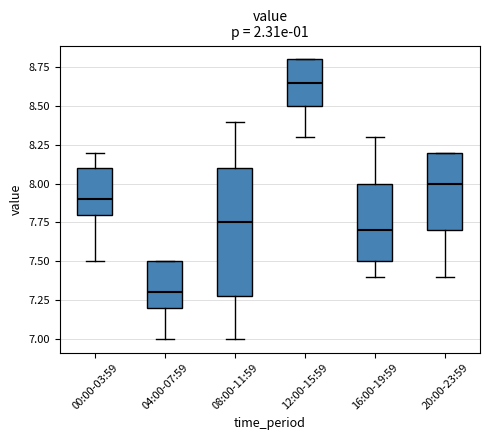

Reading left to right, read every box against the y-axis: the position of its median line, the range the box covers, and the ends of its whiskers. The values are not printed on the chart, so give them approximately, as read against the axis.

00:00-03:59: median 7.90, box 7.80 to 8.10, whiskers 7.50 to 8.20
04:00-07:59: median 7.30, box 7.20 to 7.50, whiskers 7.00 to 7.50
08:00-11:59: median 7.75, box 7.30 to 8.10, whiskers 7.00 to 8.40
12:00-15:59: median 8.65, box 8.50 to 8.80, whiskers 8.30 to 8.80
16:00-19:59: median 7.70, box 7.50 to 8.00, whiskers 7.40 to 8.30
20:00-23:59: median 8.00, box 7.70 to 8.20, whiskers 7.40 to 8.20